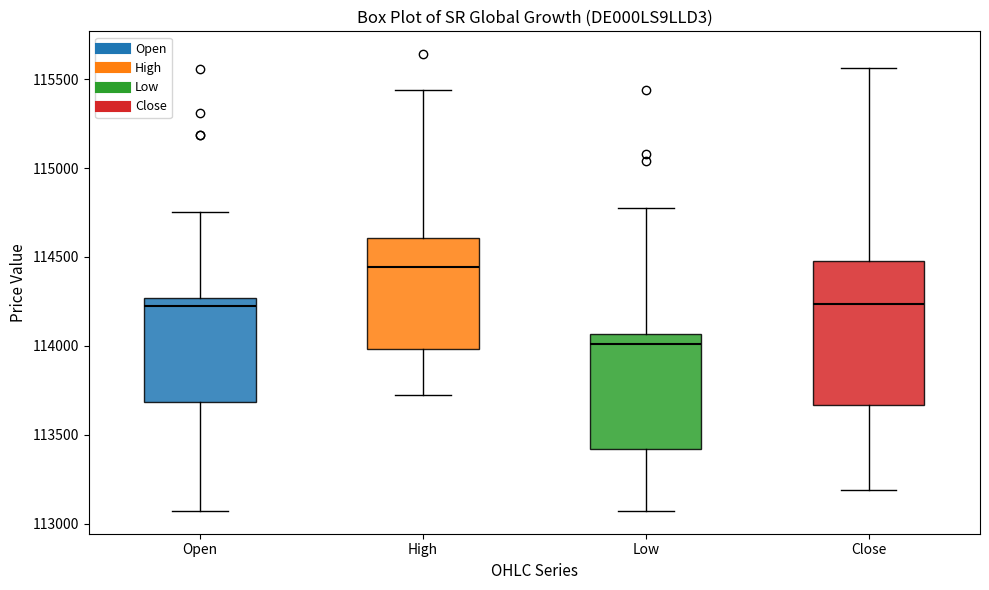

Reading left to right, read every box against the y-axis: the position of its median line, the range the box covers, and the ends of its whiskers. The values are not printed on the chart, so give them approximately, as read against the axis.

Open: median 114250 (just below the box's upper edge), box 113700 to 114250, whiskers 113050 to 114750
High: median 114450, box 114000 to 114600, whiskers 113700 to 115450
Low: median 114000, box 113400 to 114050, whiskers 113050 to 114750
Close: median 114250, box 113650 to 114500, whiskers 113200 to 115550